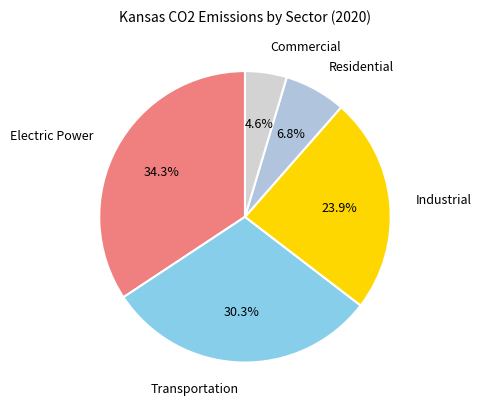

How many segments does this pie chart have?

5